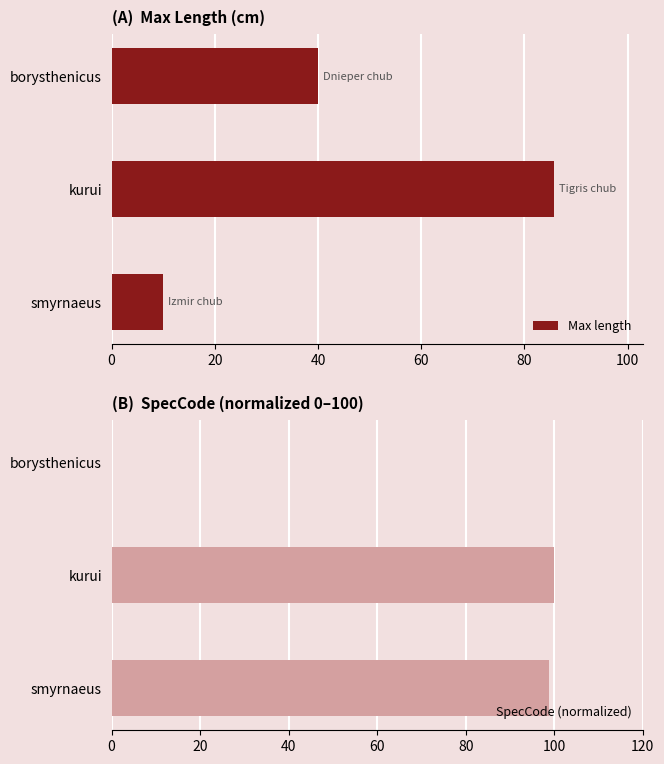

List the series in order of their overall mean, lowest first.

Max length, SpecCode (normalized)